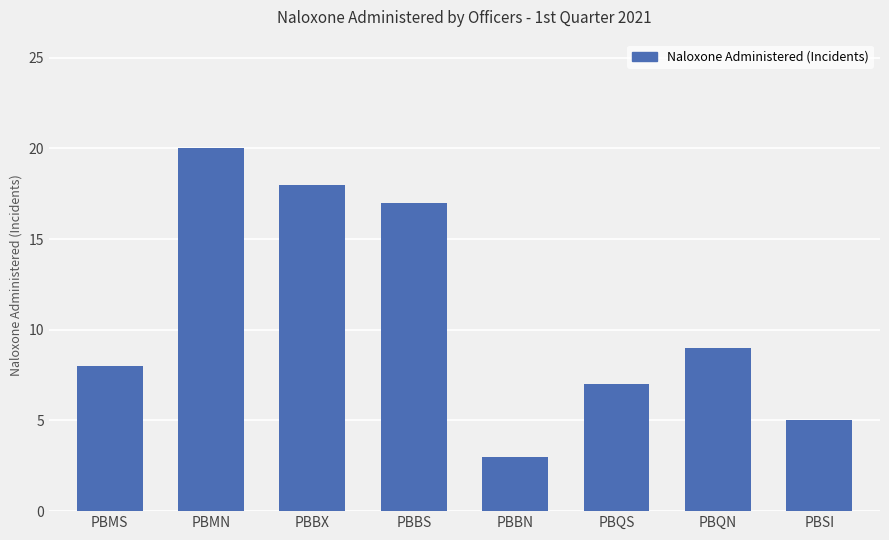

What is the label of the 8th bar from the left?

PBSI